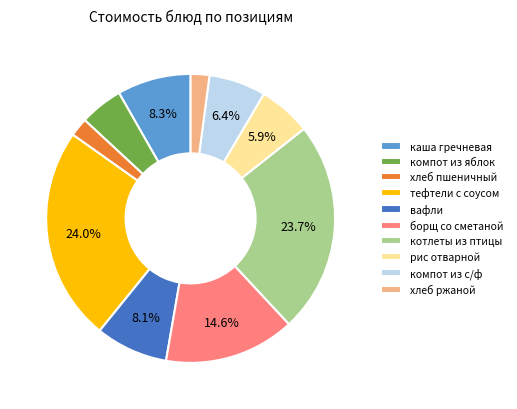

True or false: тефтели с соусом accounts for 17% of the total.

False